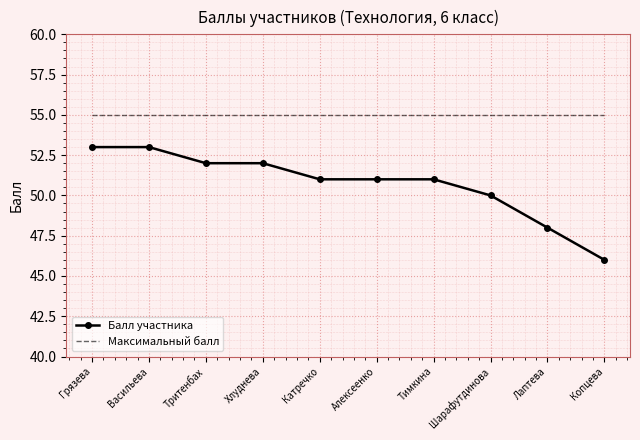

Which series has the widest spread of values?

Балл участника